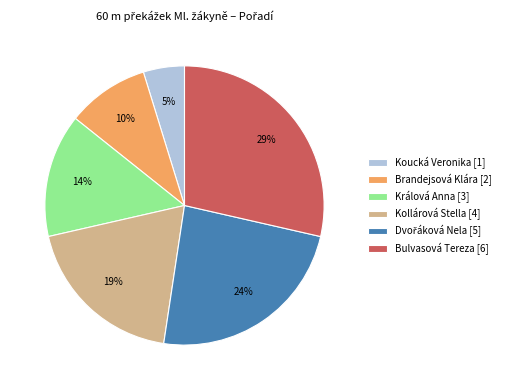

Combined, do Brandejsová Klára [2] and Koucká Veronika [1] account for over 50%?

No